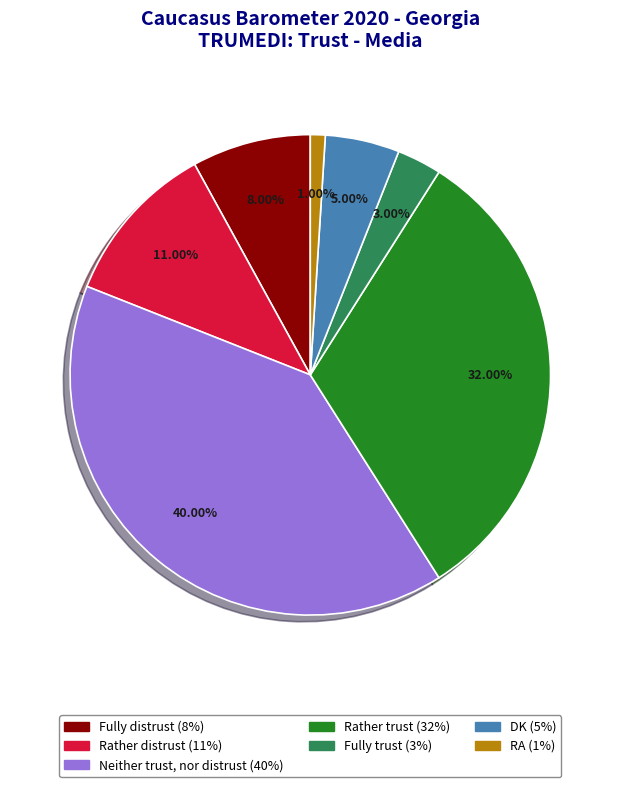

How many segments does this pie chart have?

7